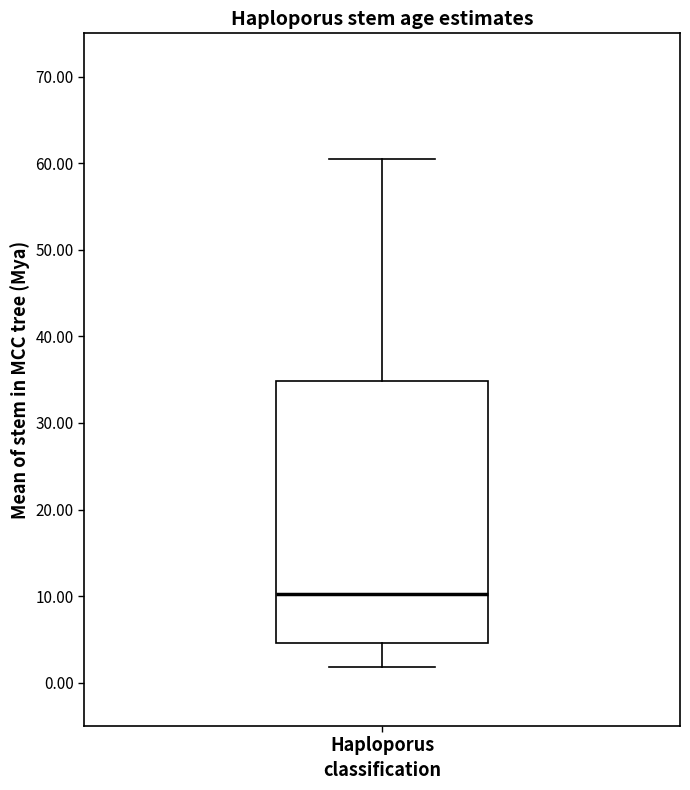

Transcribe this box plot: give where the median line is, the range the box spans, and where the two whiskers end, as read against the y-axis. The values are not printed on the chart, so give them approximately, as read against the axis.

median 10, box 5 to 35, whiskers 2 to 61